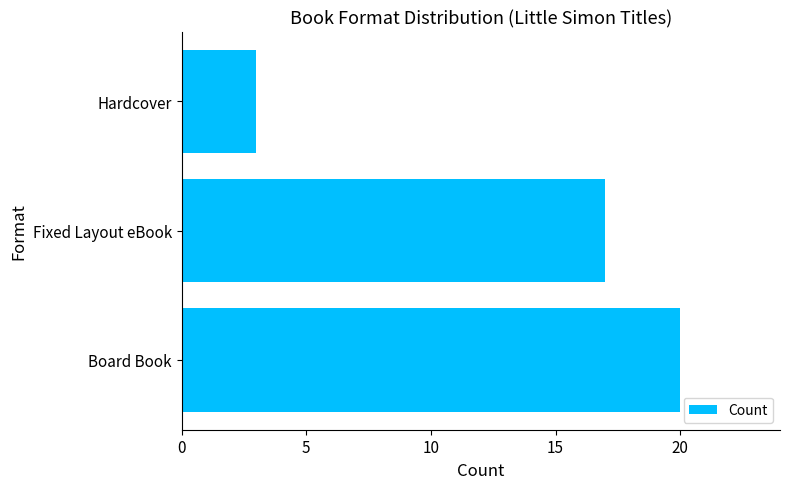

Reading bottom to top, transcribe all the data shown in this chart.

20	17	3